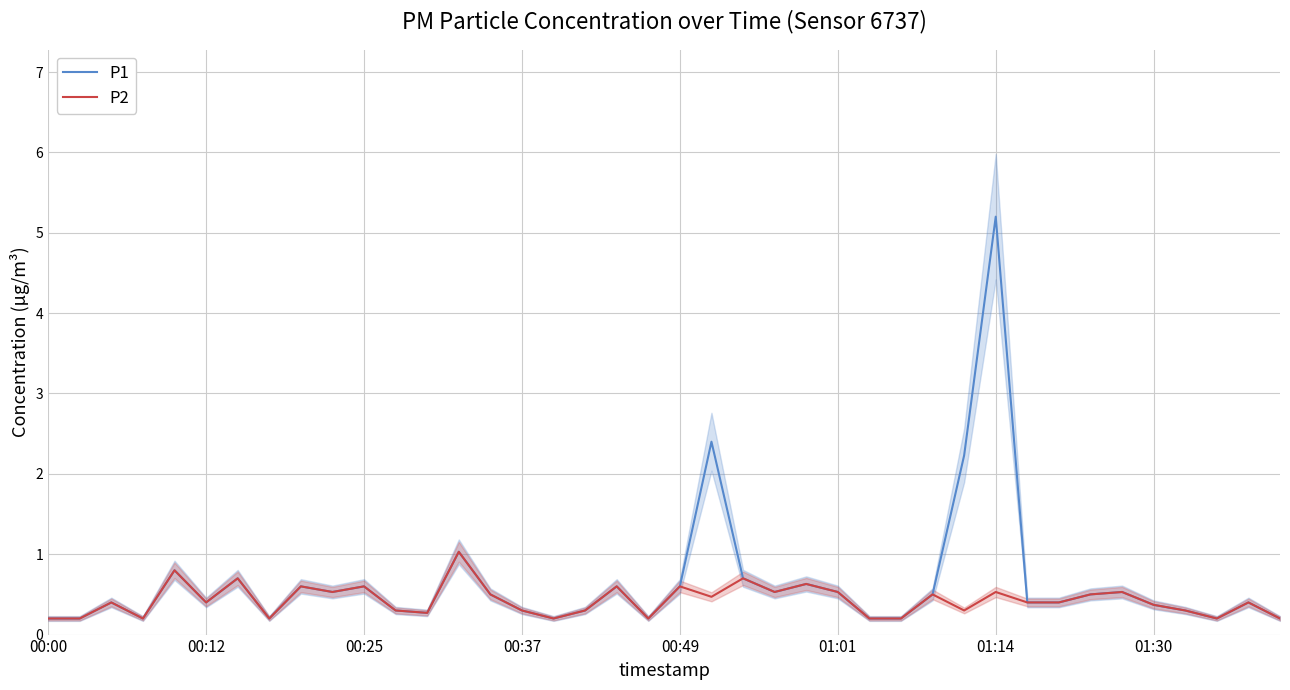

The value of P2 at 00:49 is 1.0. True or false?

False